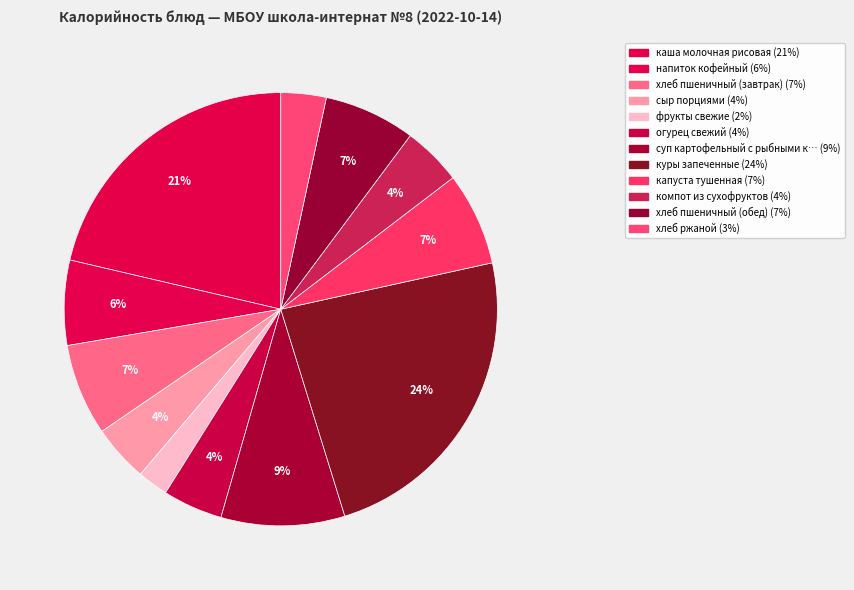

Which category has the smallest portion of the pie?

фрукты свежие